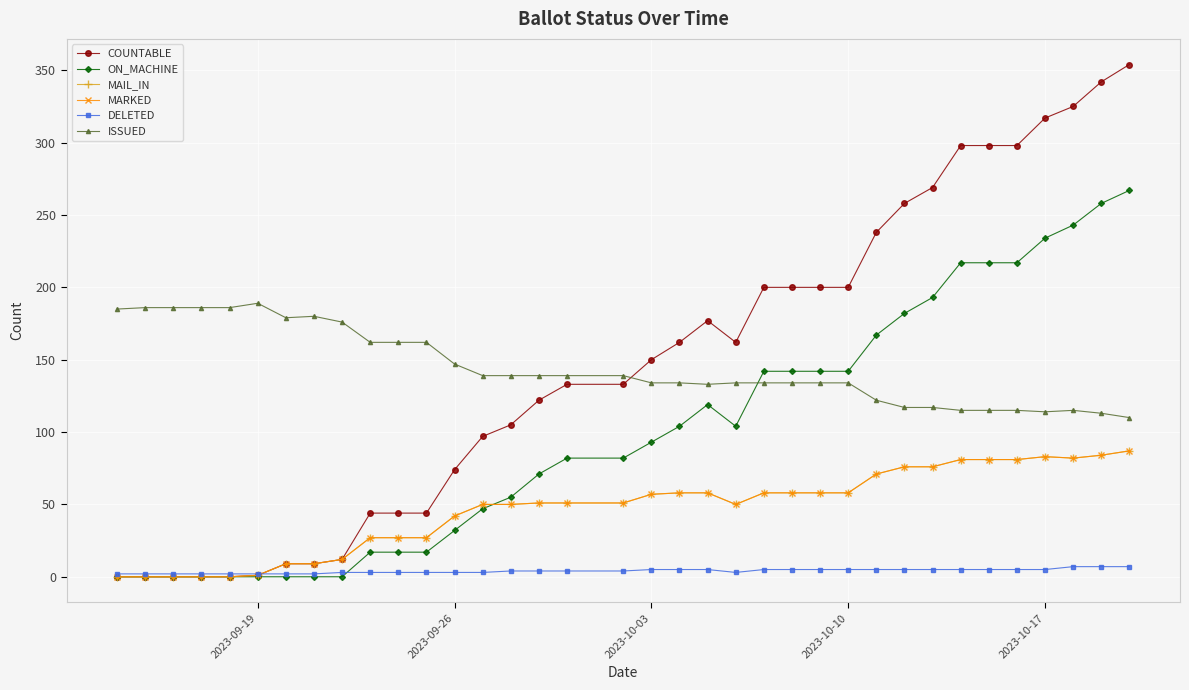

Is this an area chart (filled region under the line)?

No